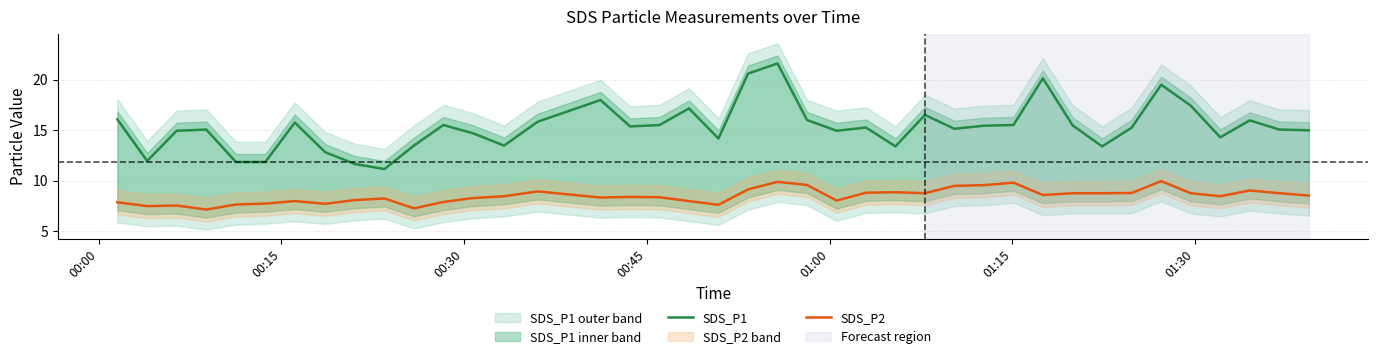

True or false: SDS_P1 and SDS_P2 cross at least once.

False